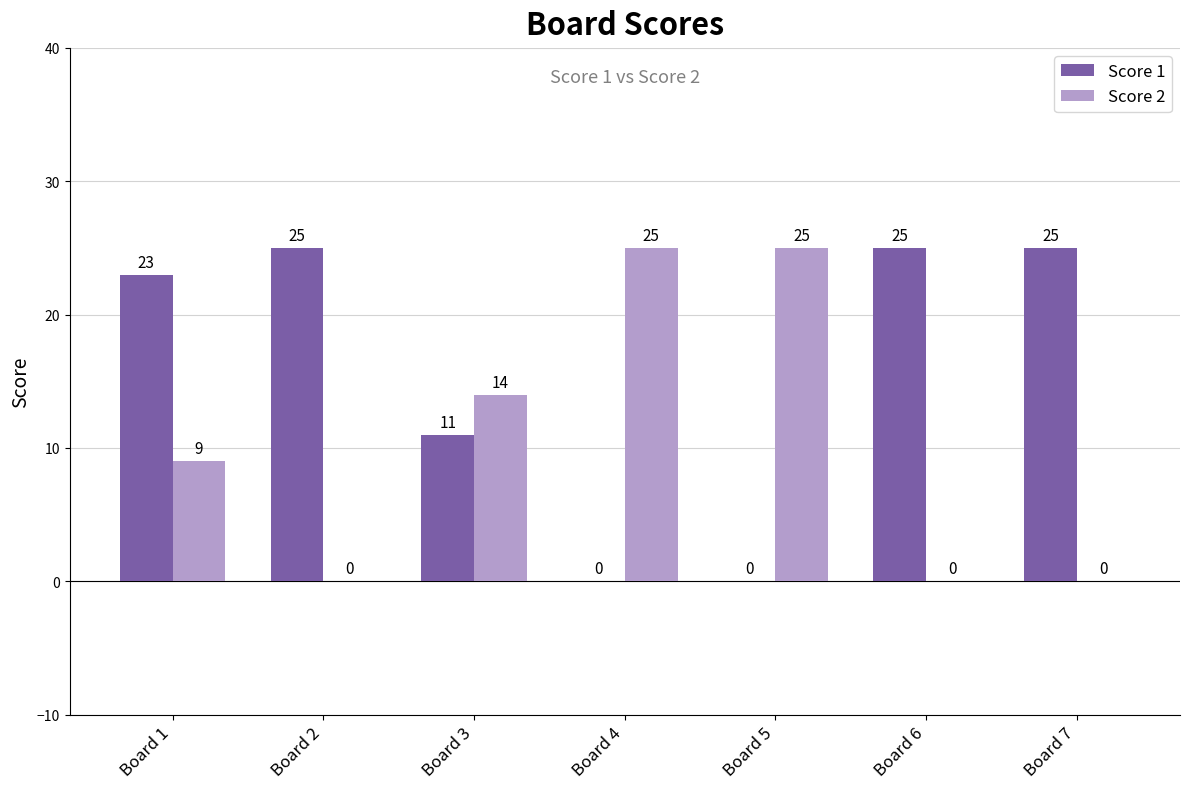

What is the sum of all Score 1 values?

109